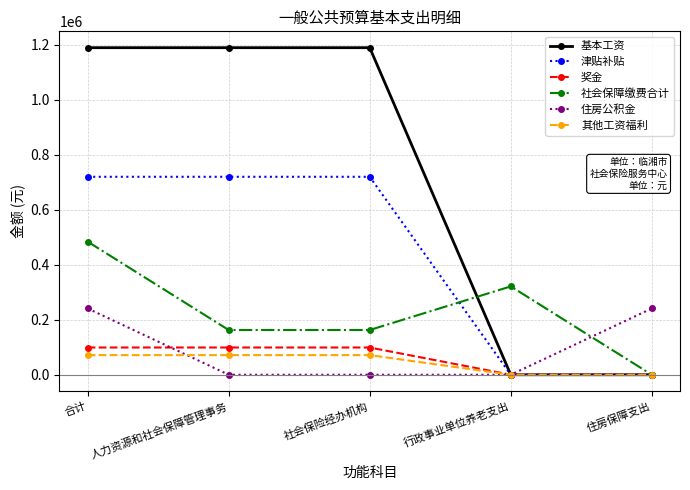

What position from the right is 合计?

5